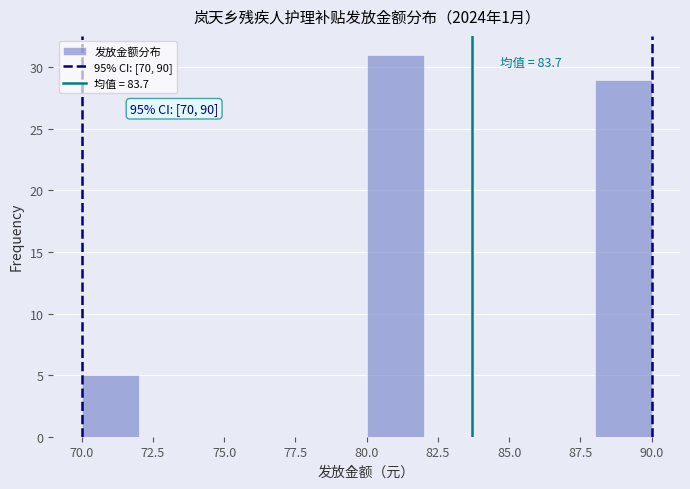

Which range on the x-axis has the tallest bar?

80 to 82